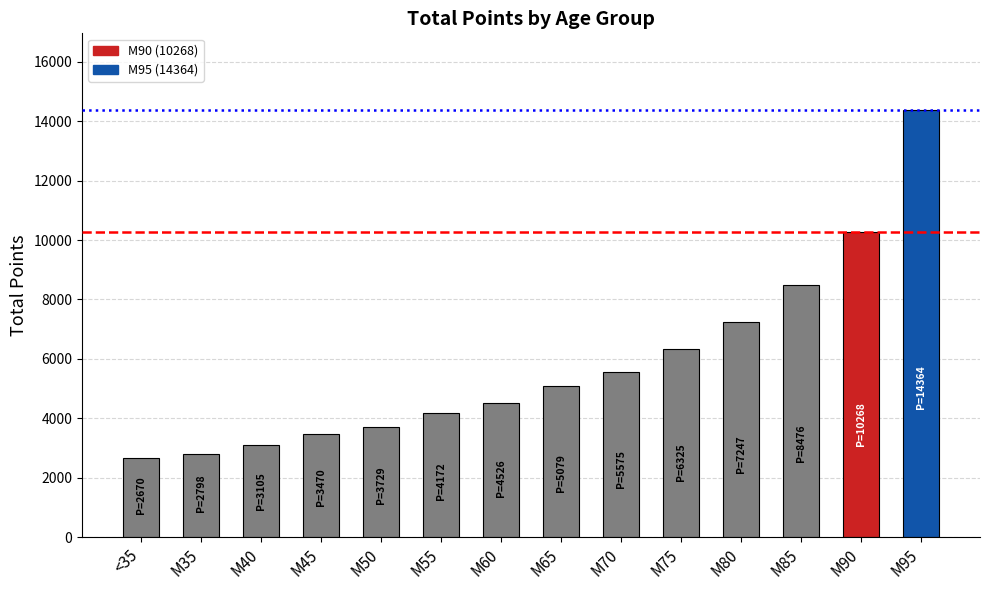

What is the ratio of the value at M35 to the value at M90?

0.3